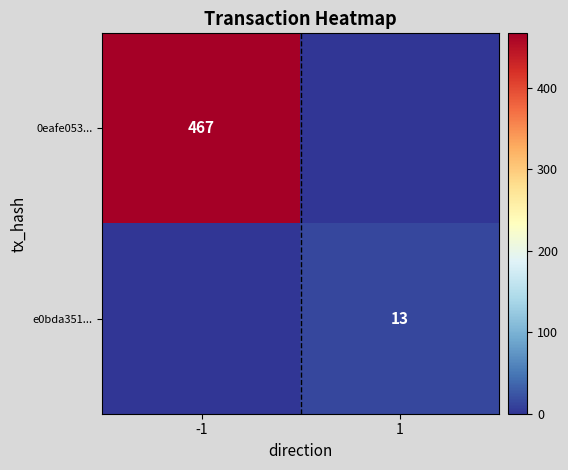

Is it true that e0bda351... equals 13 at 1?

True